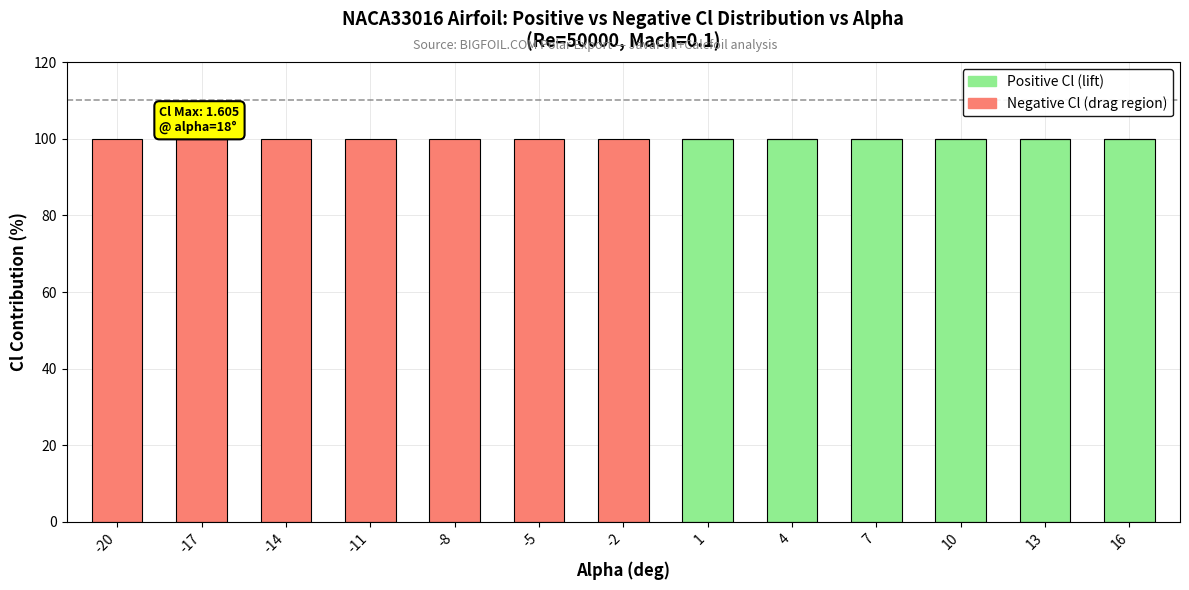

Count the number of categories in the chart.

13